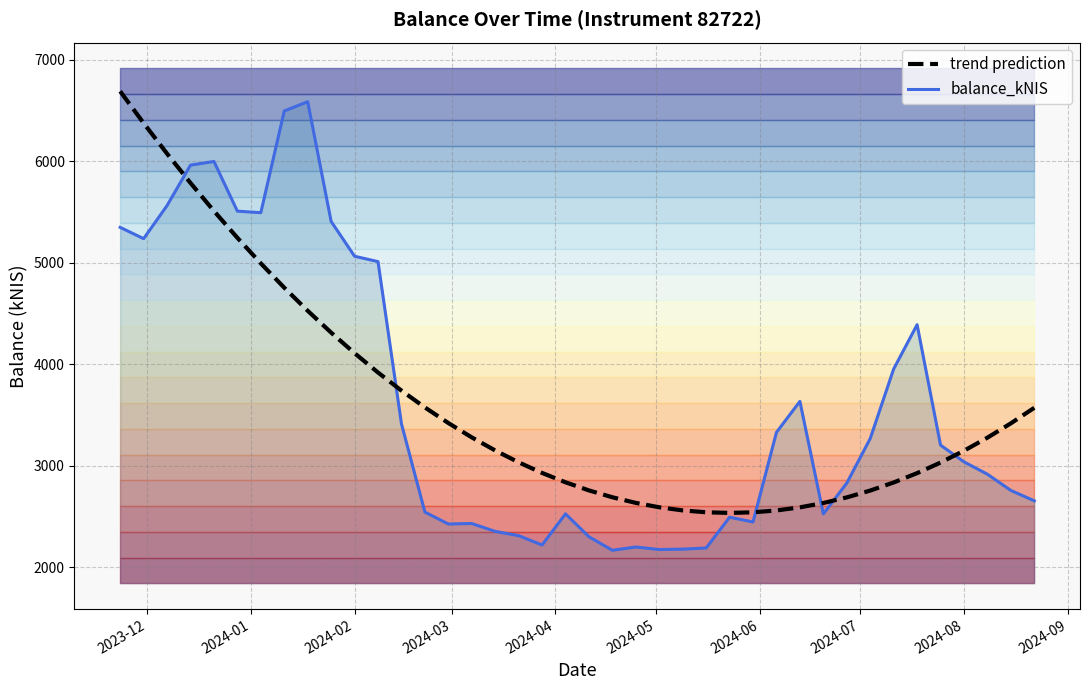

Is it true that trend prediction equals 5074.7 at 15?

False